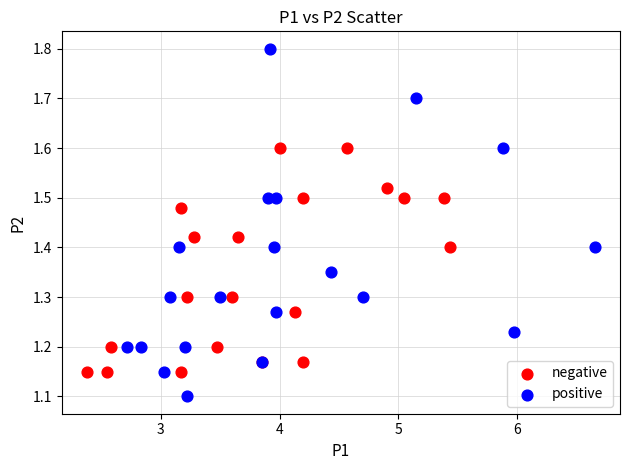

Which series contains the highest Y value?

positive